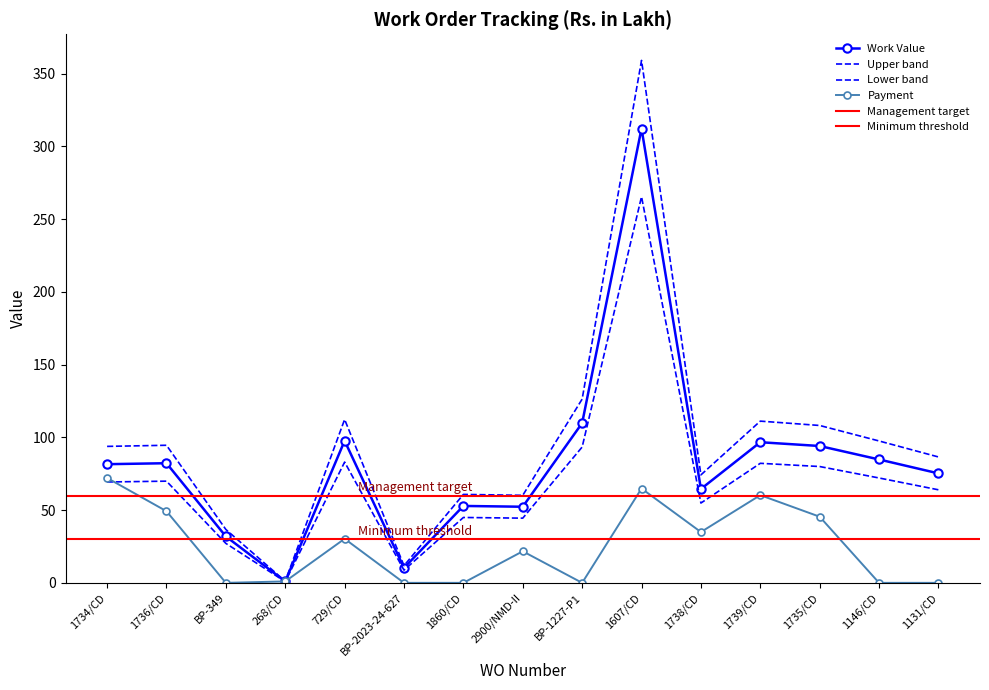

Reading left to right, what are all the values shown in this chart?

Work Value: 81.6	82.2	31.9	1.0	97.7	10.3	52.9	52.3	109.8	312.3	64.5	96.7	94.1	84.8	75.2
Payment: 72.1	49.2	0.0	1.0	30.3	0.0	0.0	21.7	0.0	64.8	34.9	60.3	45.5	0.0	0.0